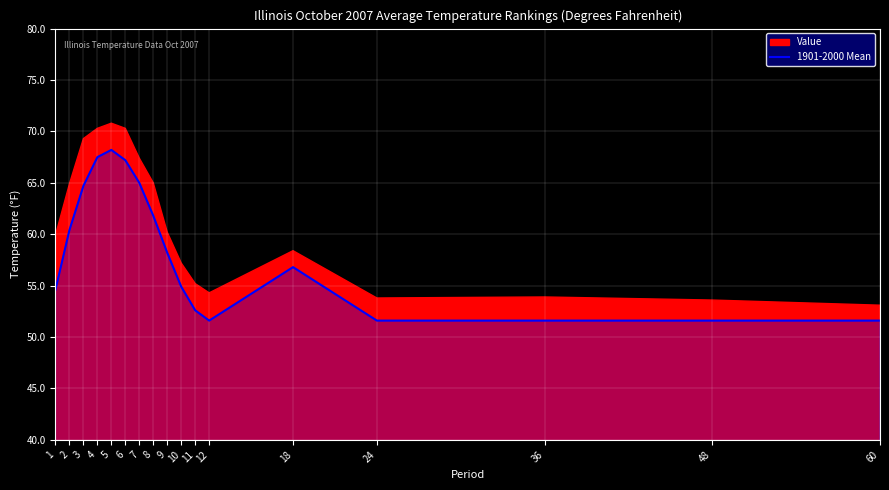

The 1901-2000 Mean series shows 31.6 at 11. True or false?

False